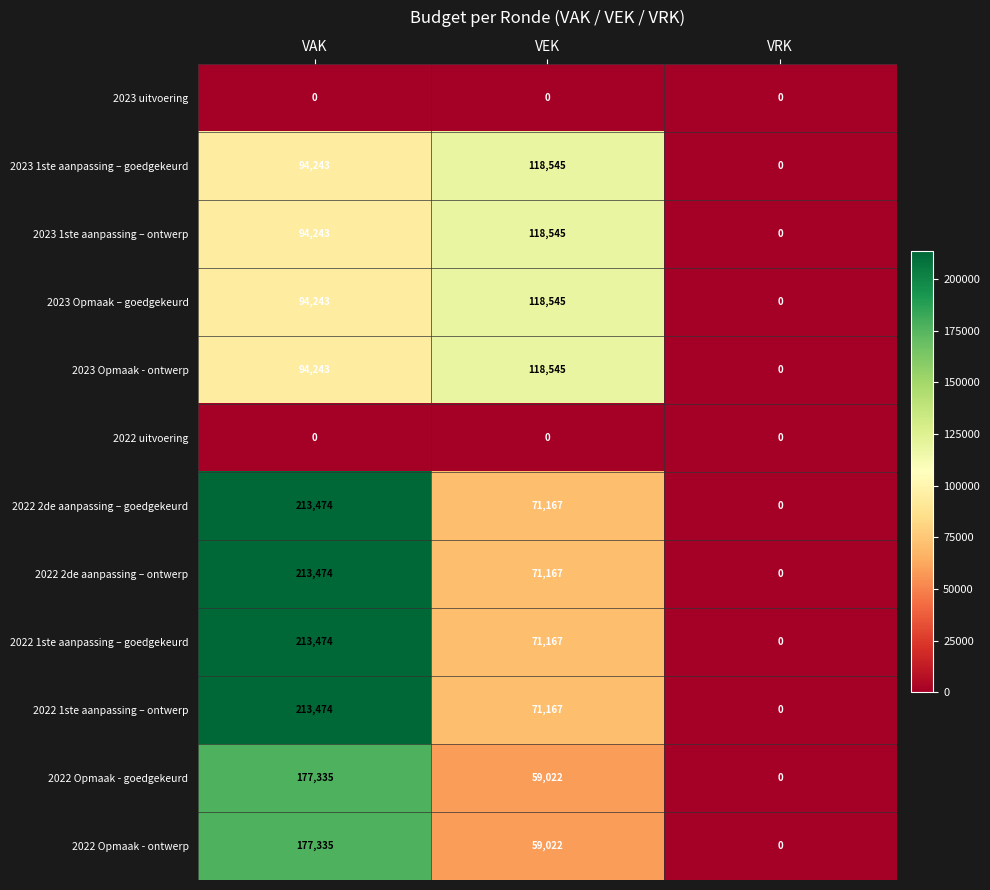

What is the difference between the highest and lowest values at VEK?

118545